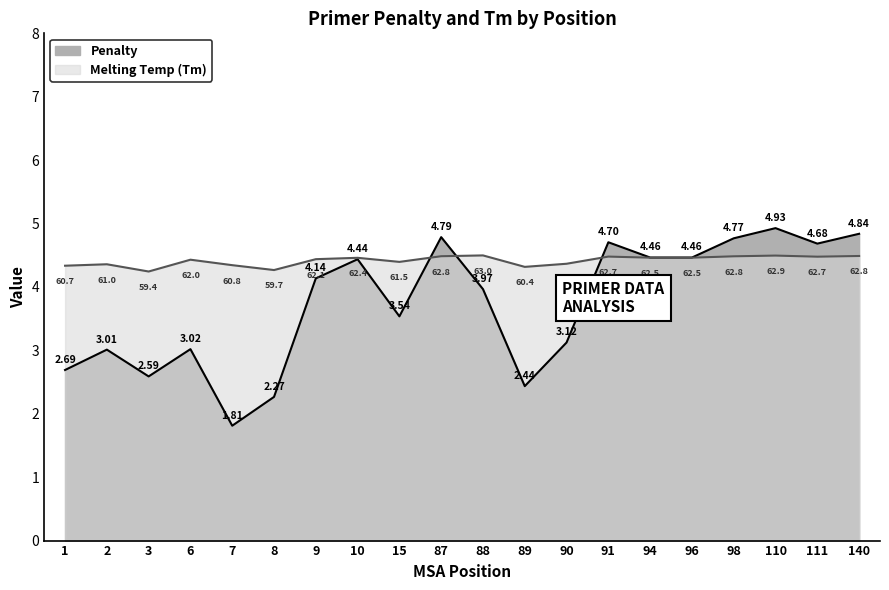

How many interior local valleys does the pen series have?

5